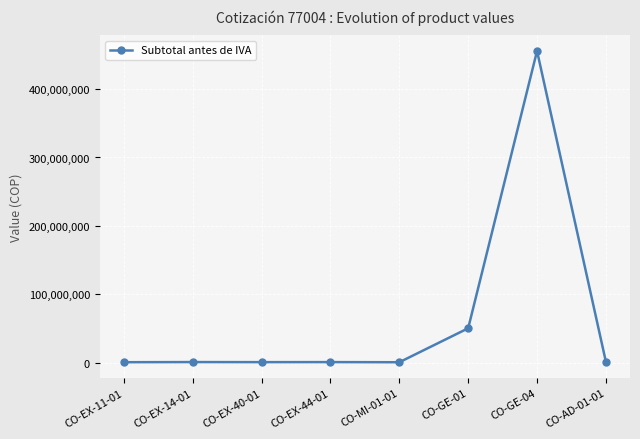

Between CO-GE-01 and CO-GE-04, which is larger?

CO-GE-04